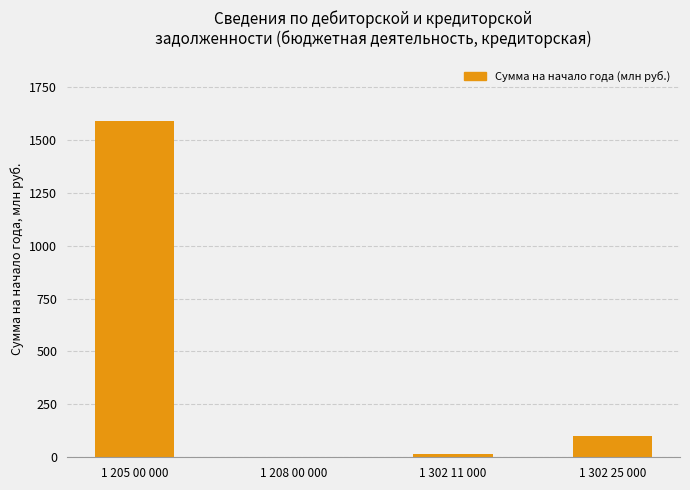

What is the approximate value at 1 302 25 000?

101.1